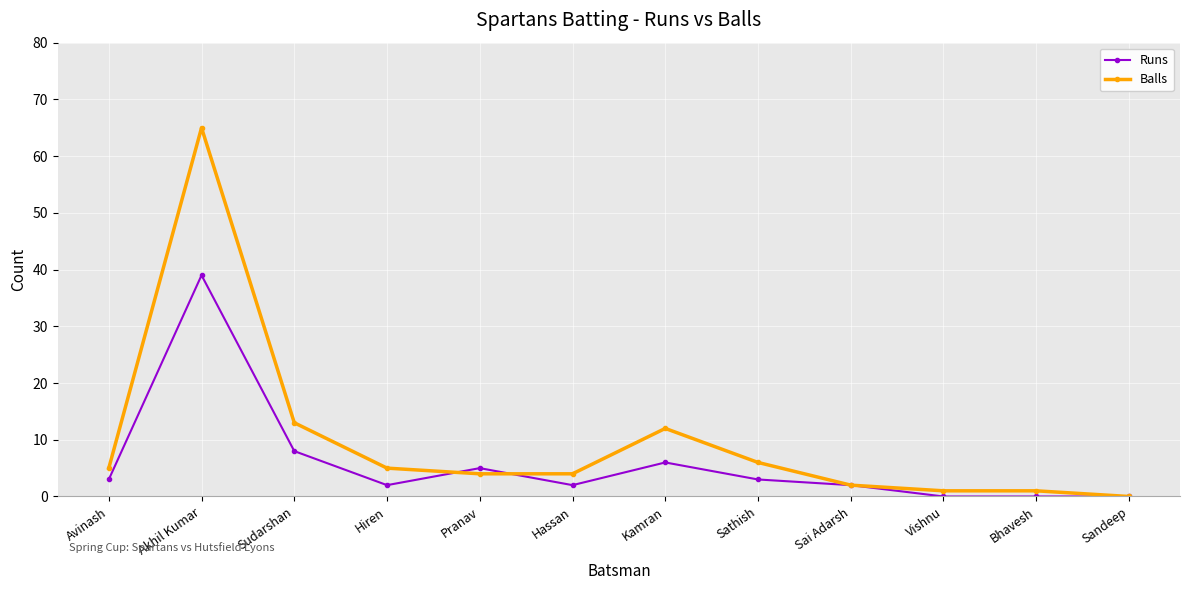

Count the number of categories in the chart.

12